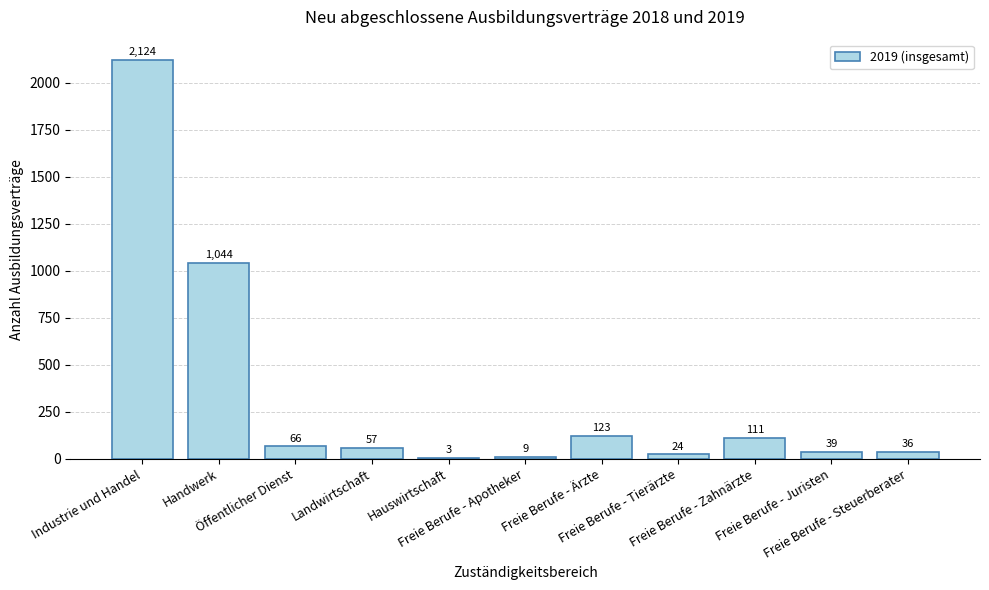

What is the sum of all values?

3636